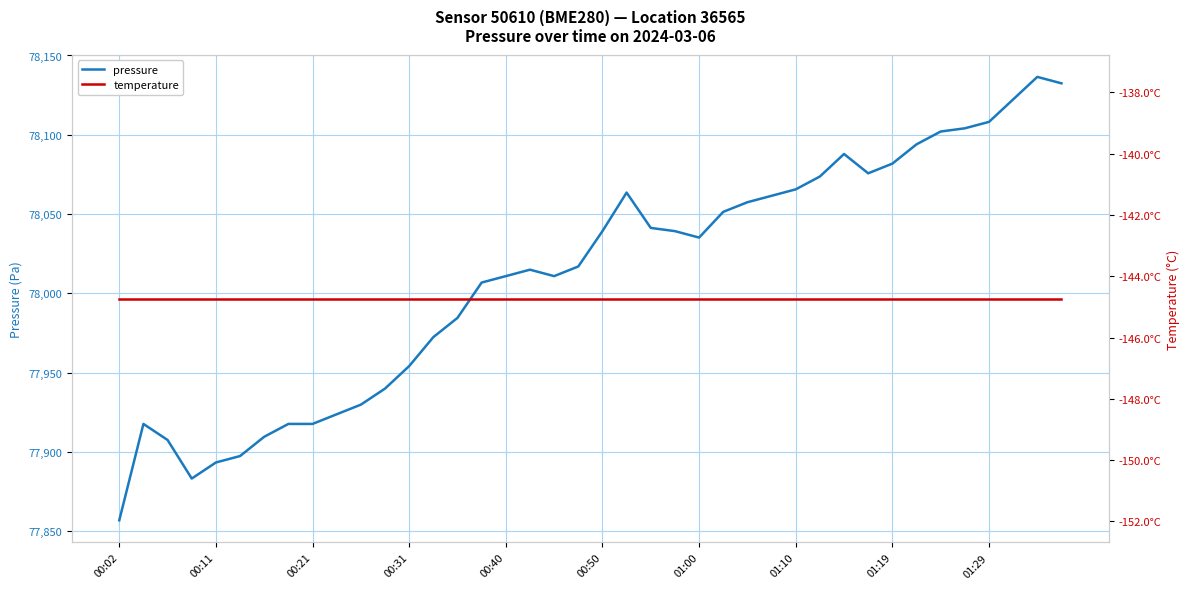

How many categories are shown in the chart?

40